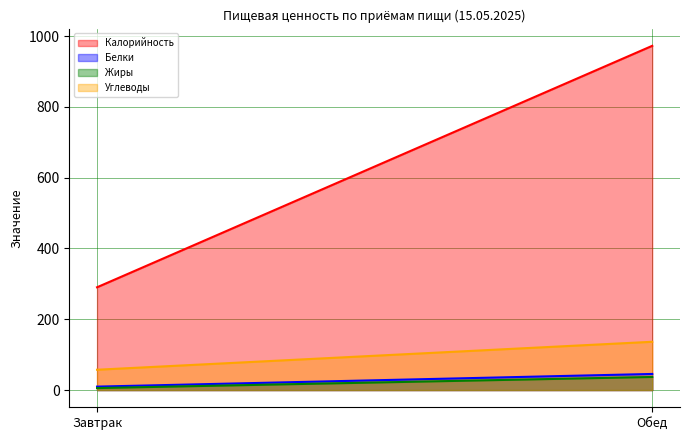

Does the chart display data point markers on the line(s)?

No